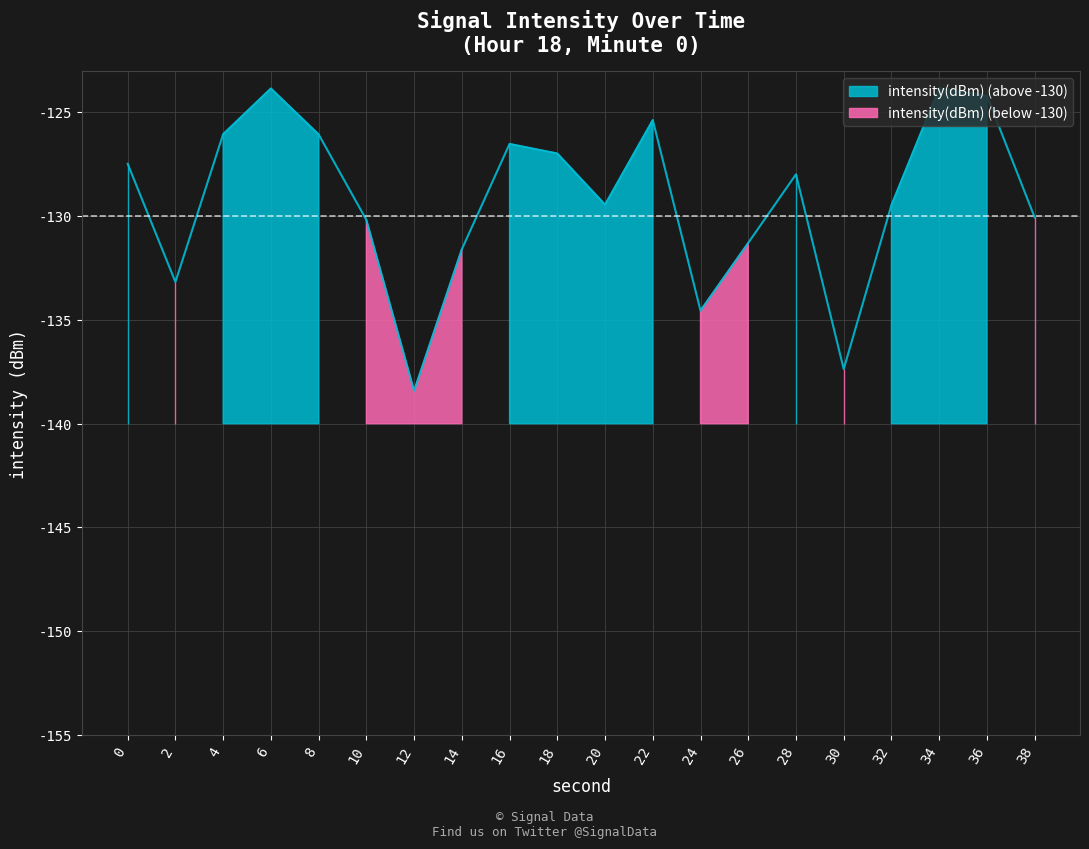

Reading right to left, transcribe all the data shown in this chart.

-130.1	-124.2	-123.8	-129.5	-137.4	-128.0	-131.3	-134.6	-125.4	-129.5	-127.0	-126.5	-131.6	-138.4	-130.2	-126.1	-123.9	-126.1	-133.2	-127.5